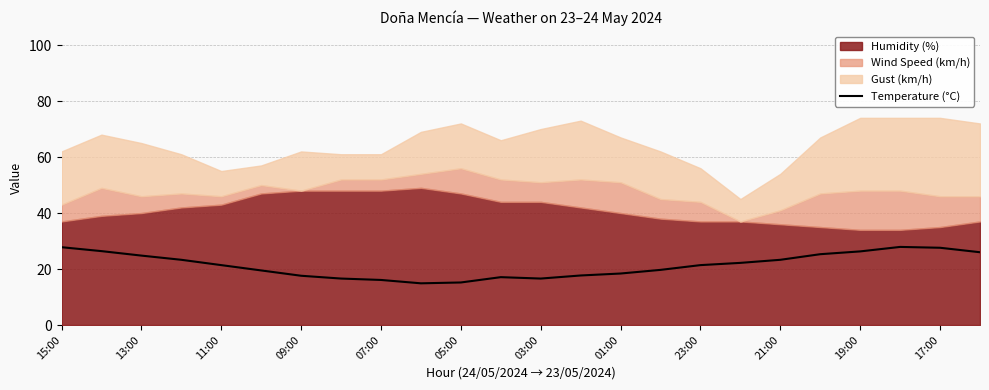

How many categories are shown in the chart?

24